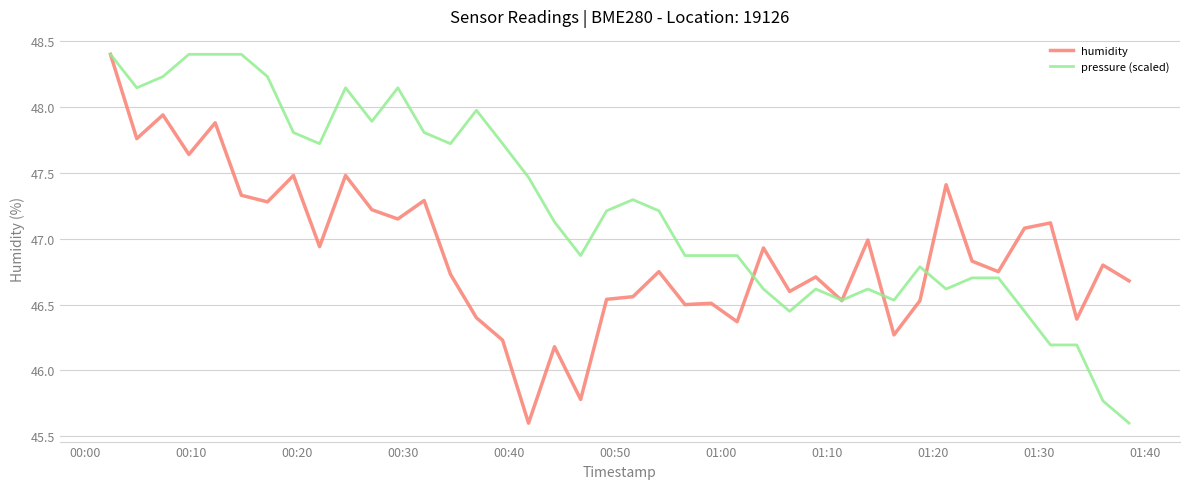

Which series has the largest total across all categories?

pressure (scaled)